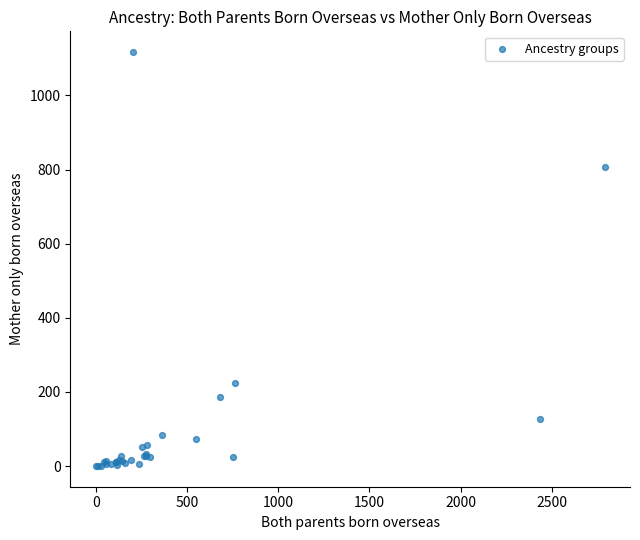

What Y value in the scatter plot is closest to 558?

806